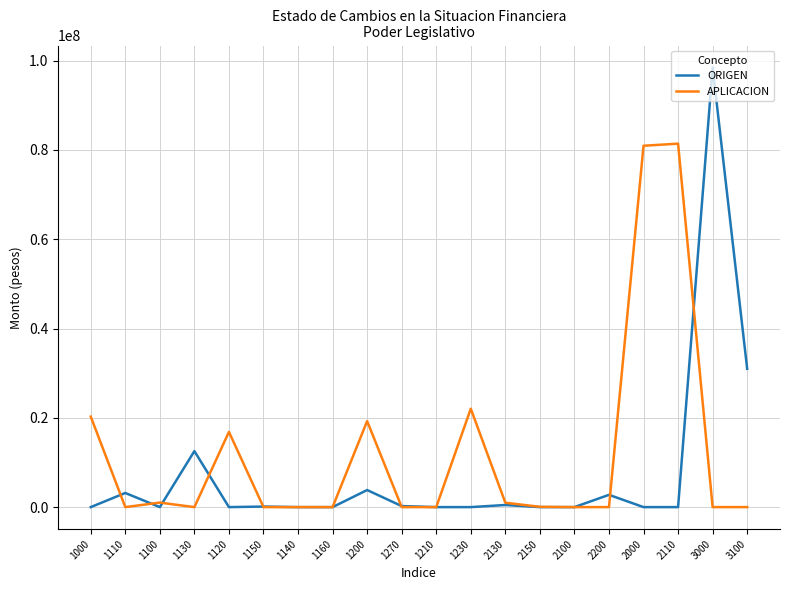

Which series has the widest spread of values?

ORIGEN